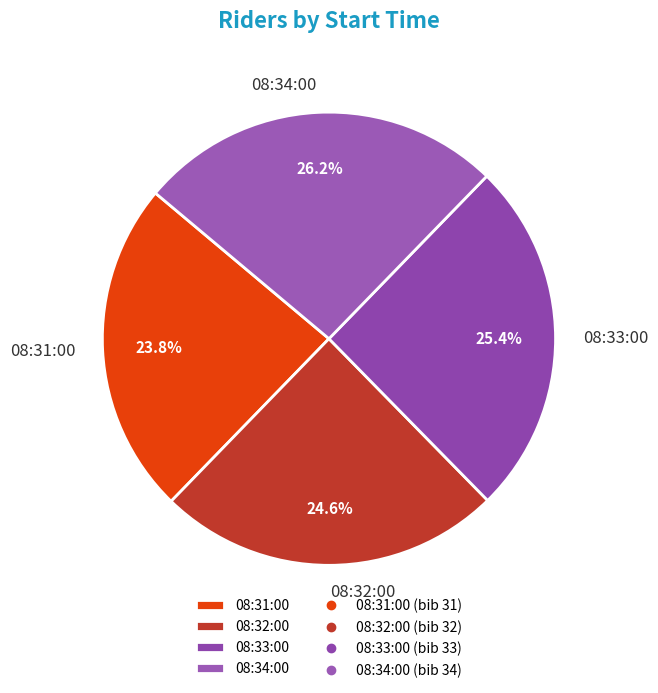

To the nearest percent, what portion does 08:32:00 represent?

25%